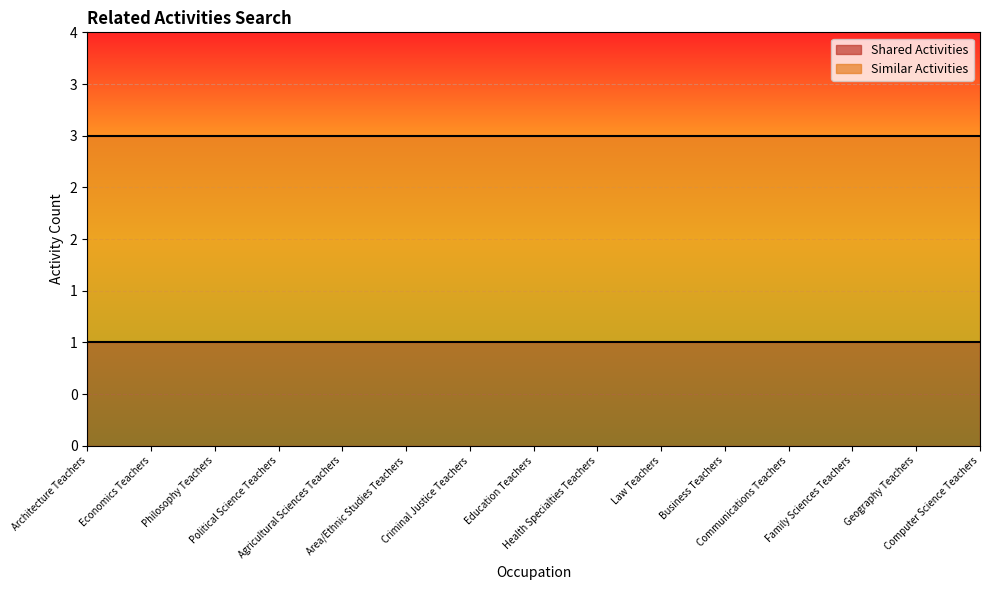

True or false: Similar Activities and Shared Activities cross at least once.

False